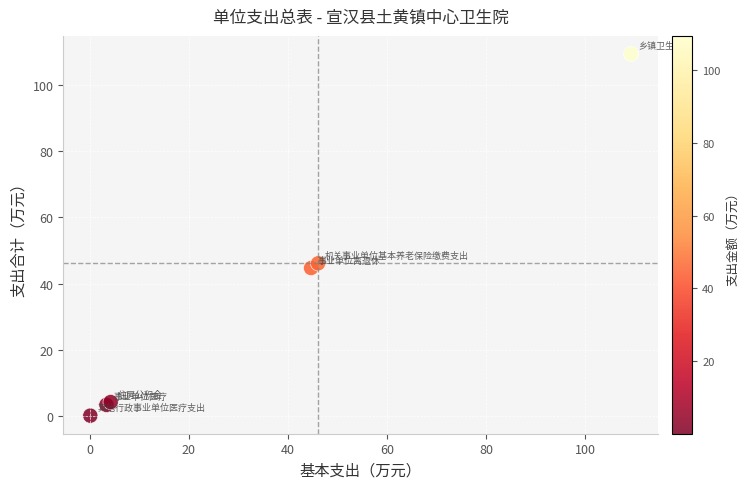

What Y value in the scatter plot is closest to 54?

46.1